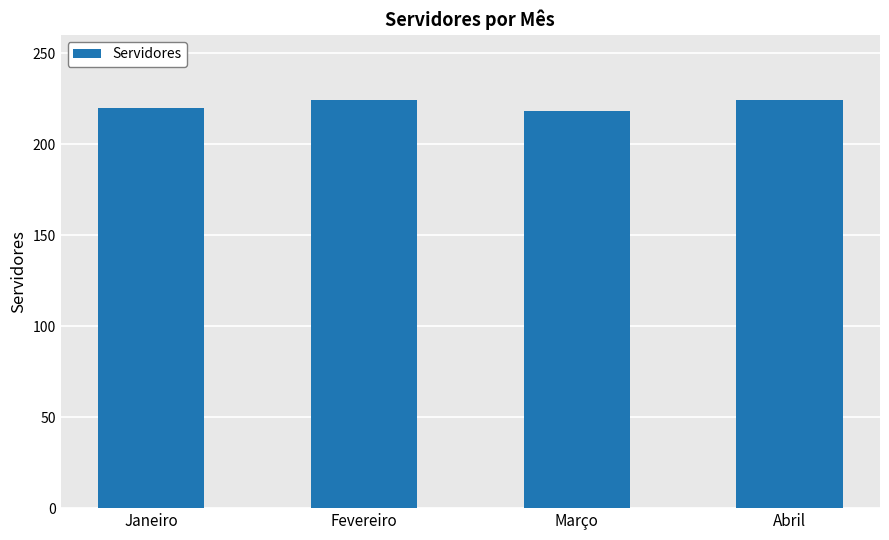

What is the change in value from Março to Abril?

+6